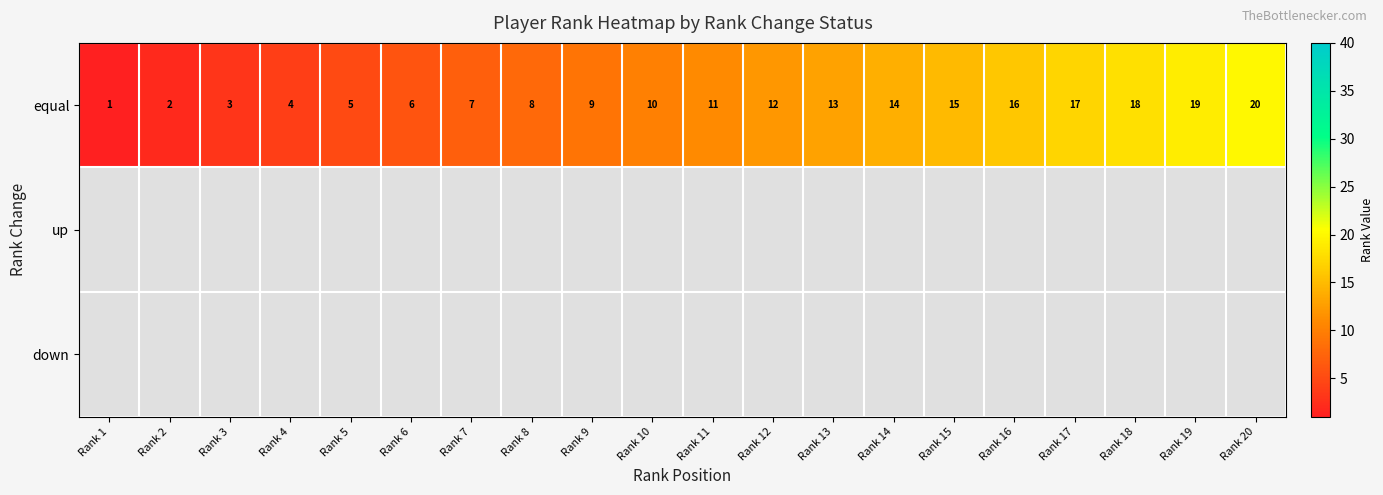

Count the number of categories in the chart.

20